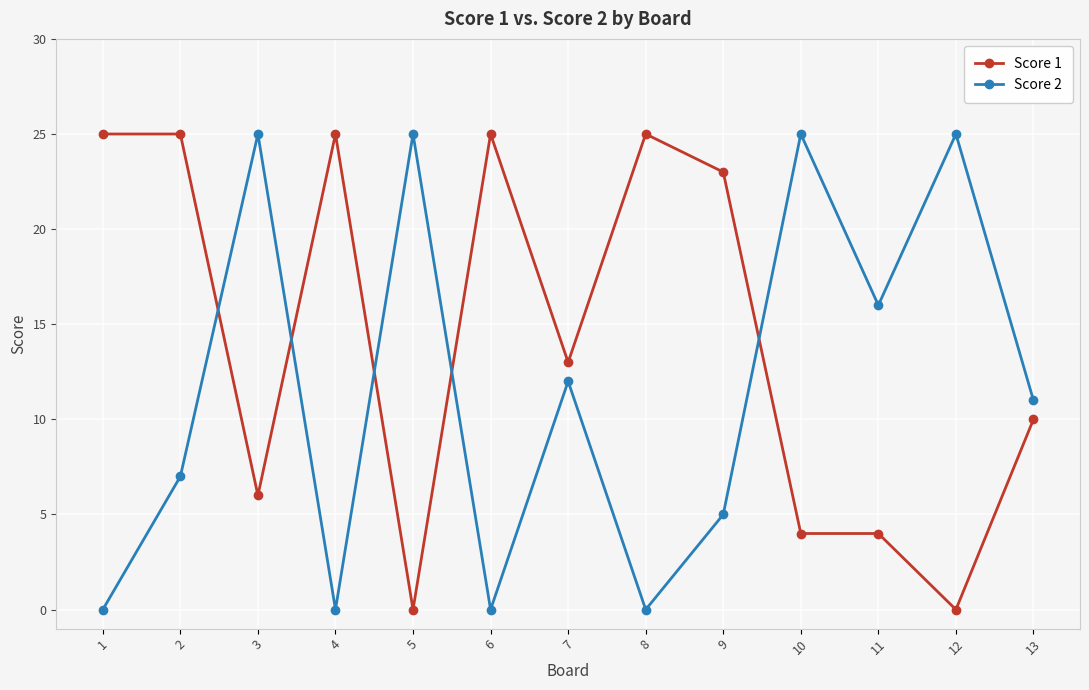

Which series changed the most between 2 and 6?

Score 2